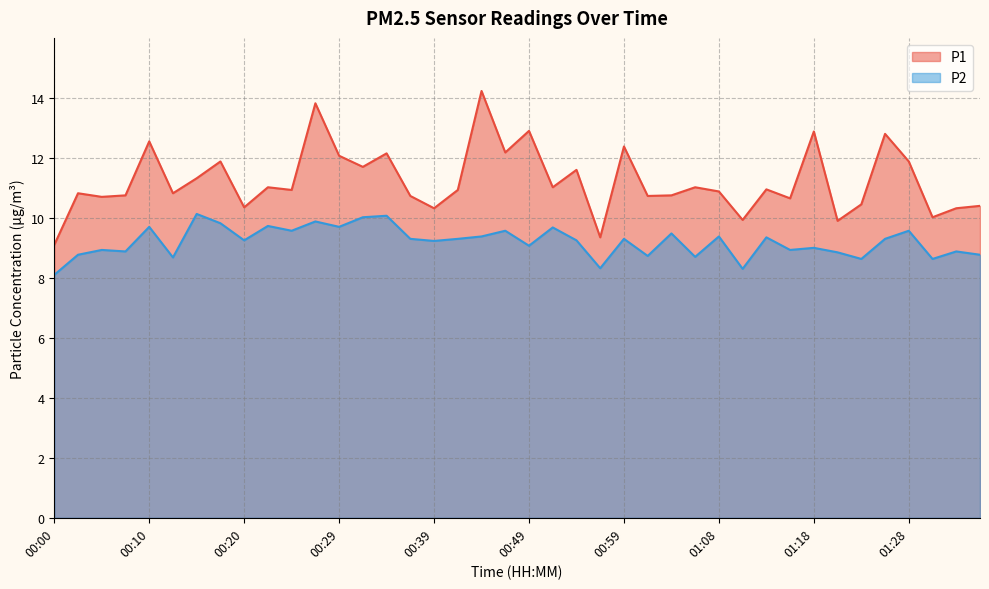

At which category does P1 reach its first local peak?

00:03